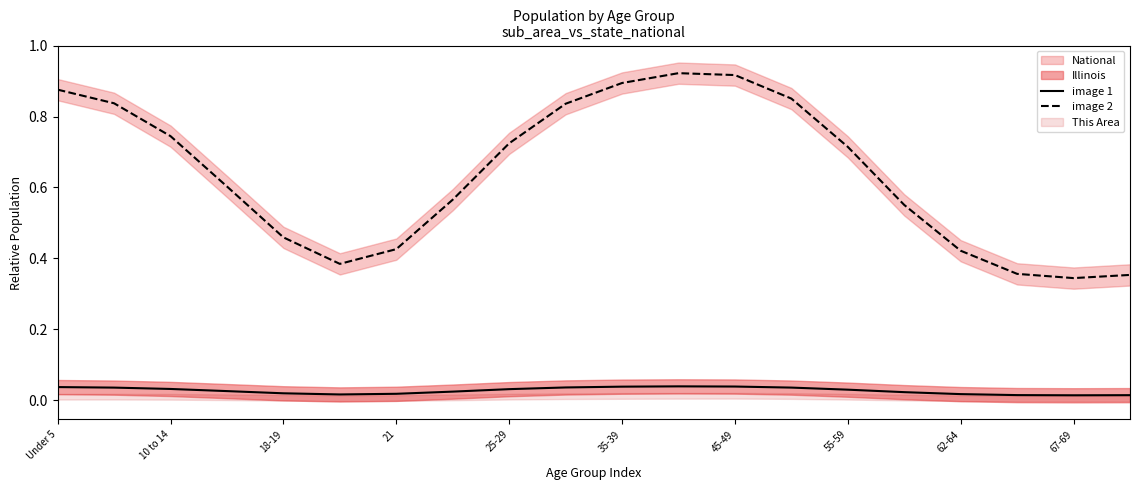

True or false: image 1 and image 2 cross at least once.

False